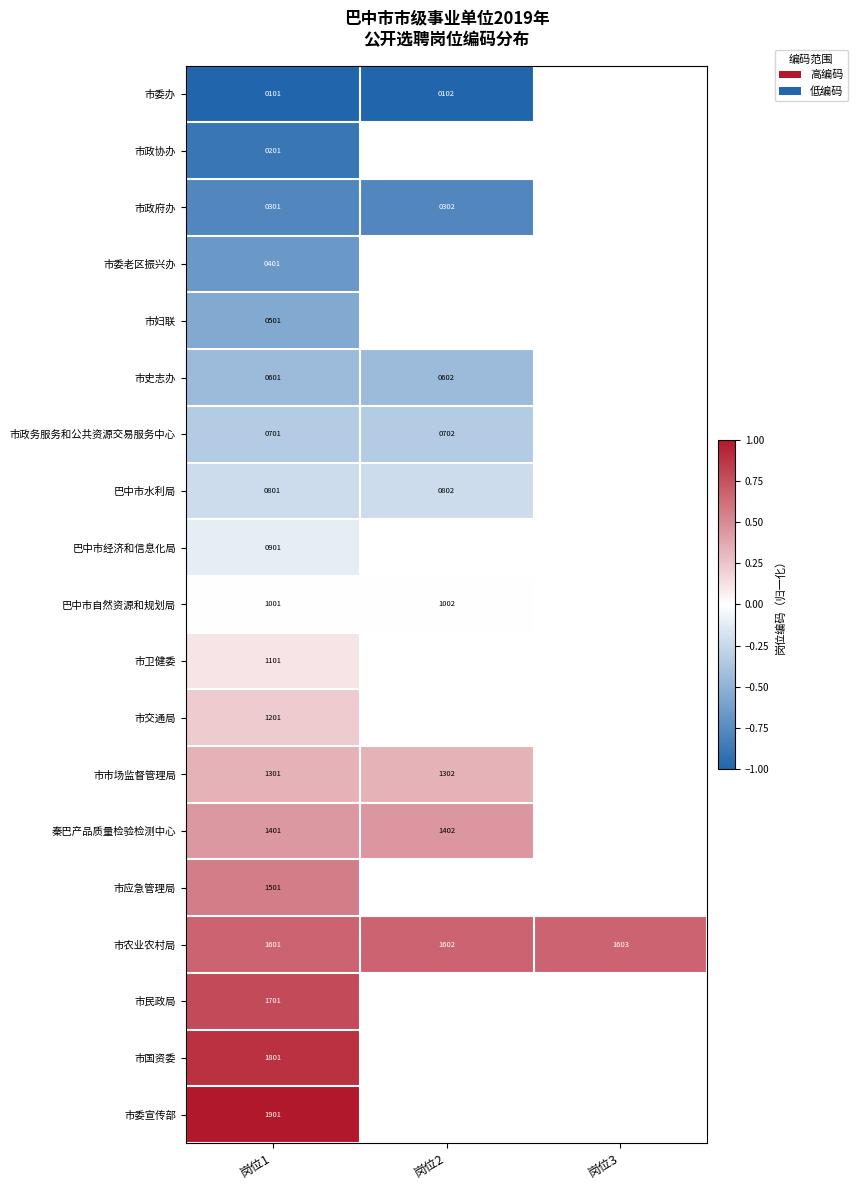

At 岗位1, list the series in order from largest to smallest.

市委宣传部, 市国资委, 市民政局, 市农业农村局, 市应急管理局, 秦巴产品质量检验检测中心, 市市场监督管理局, 市交通局, 市卫健委, 巴中市自然资源和规划局, 巴中市经济和信息化局, 巴中市水利局, 市政务服务和公共资源交易服务中心, 市史志办, 市妇联, 市委老区振兴办, 市政府办, 市政协办, 市委办